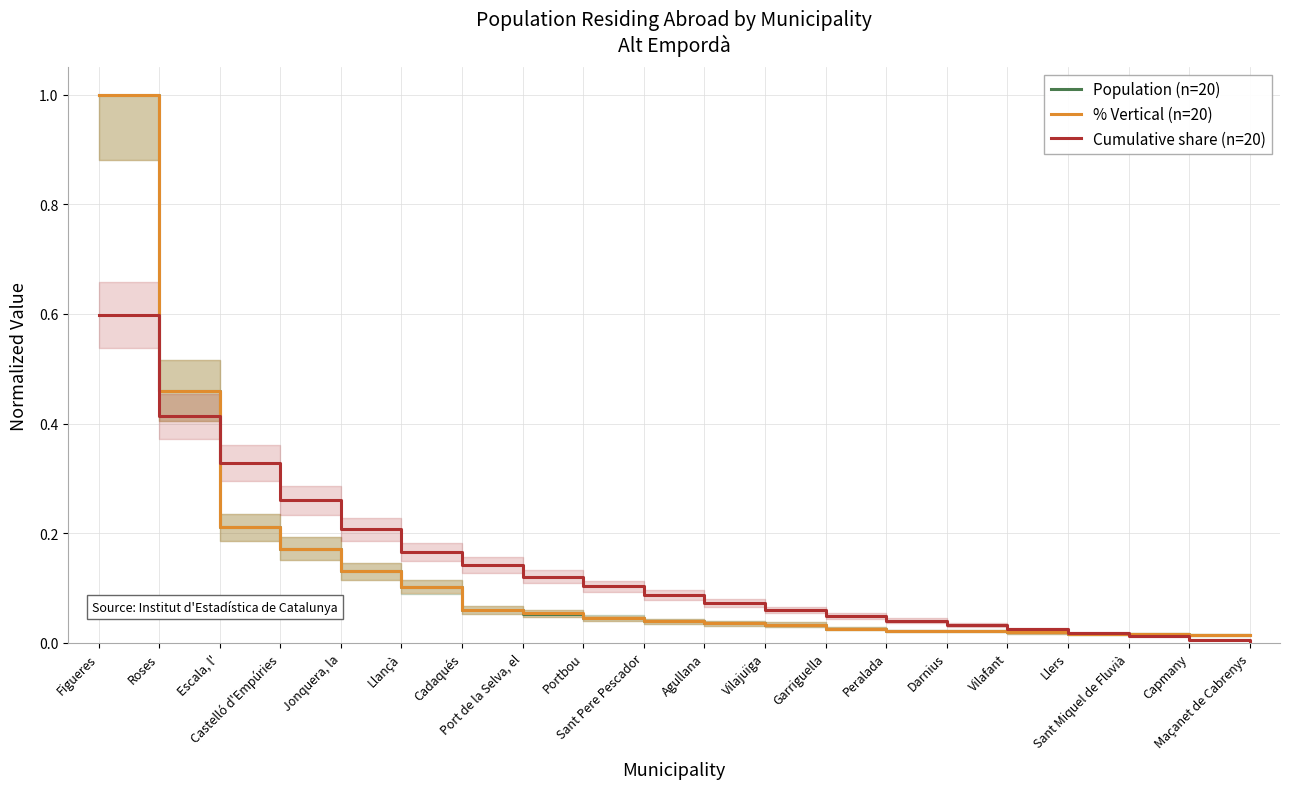

What is the sum of the Population (n=20) values at Agullana and Escala, l'?

0.2